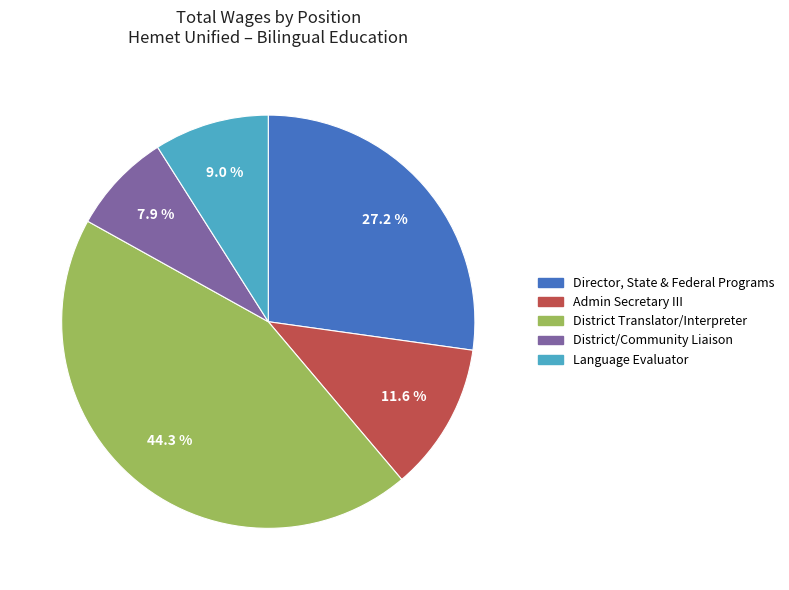

What percentage do District/Community Liaison and Admin Secretary III together represent?

19.7%